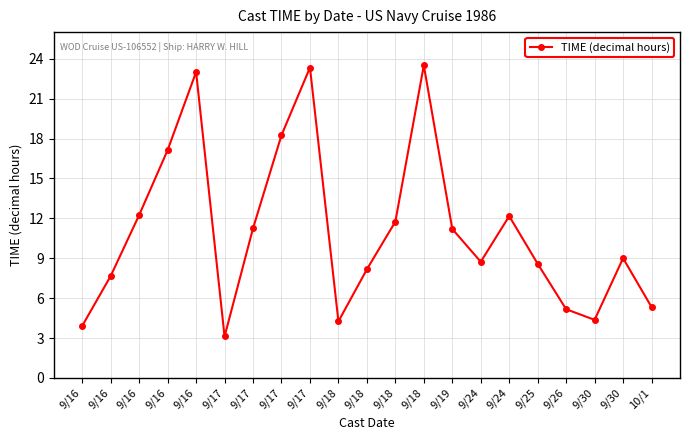

Does the chart have visible grid lines?

Yes